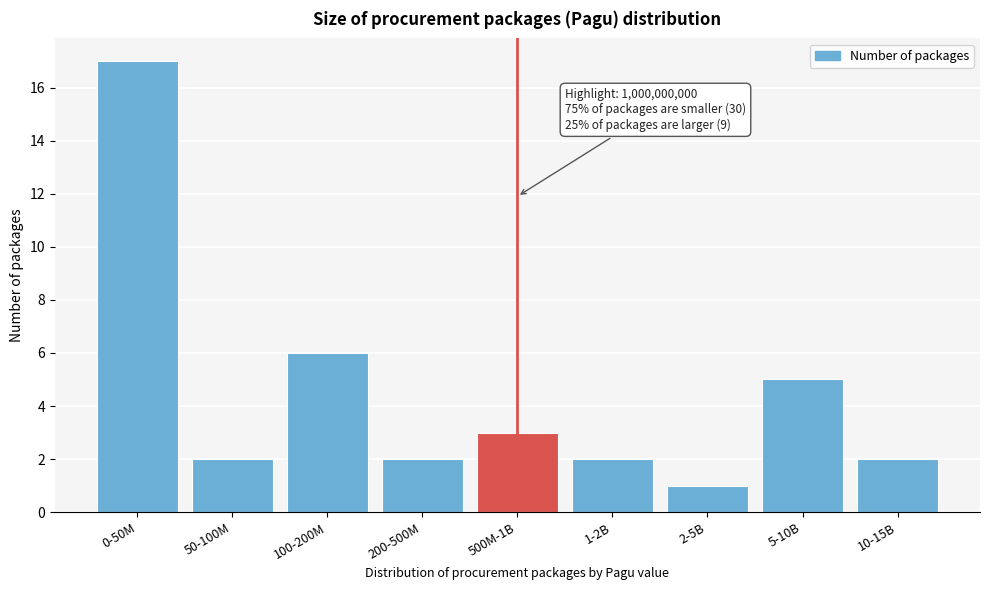

Reading right to left, transcribe all the data shown in this chart.

2	5	1	2	3	2	6	2	17